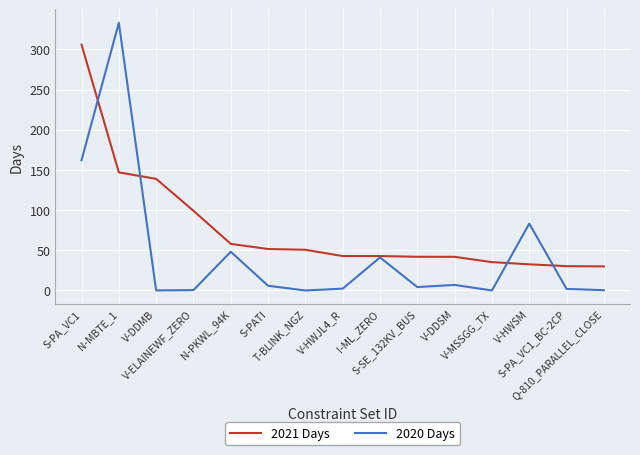

What are all the series names shown in the legend?

2021 Days, 2020 Days